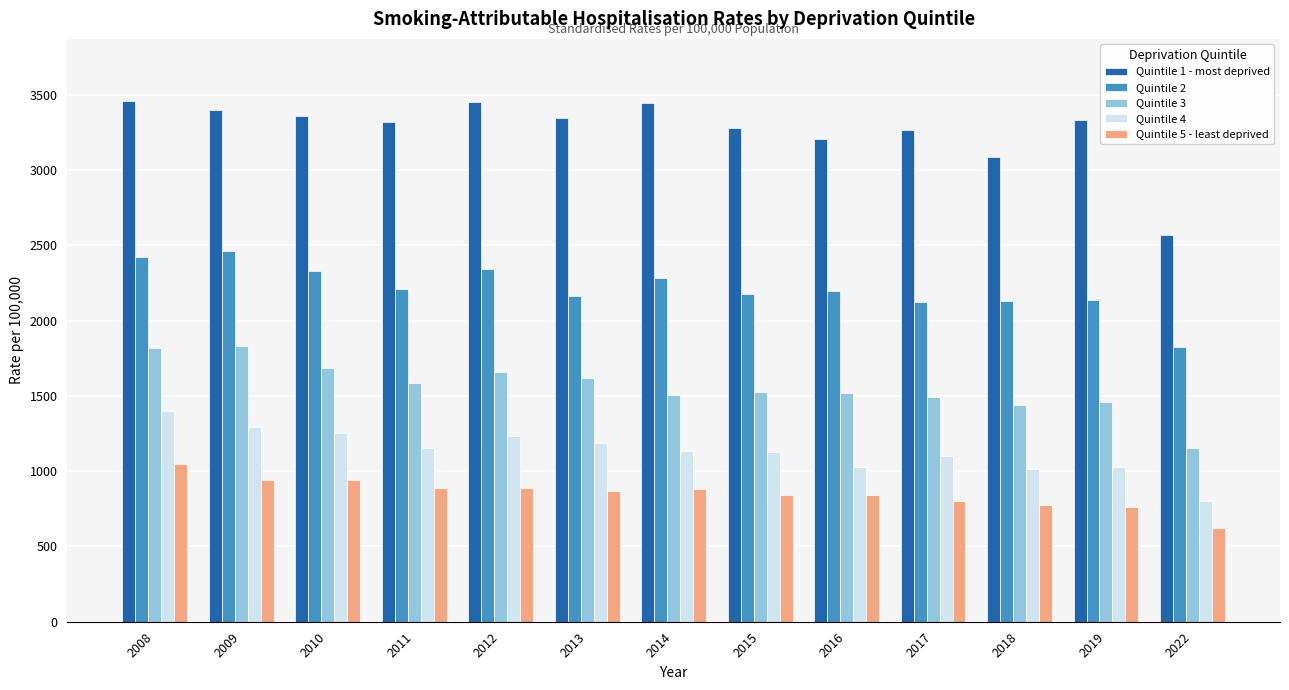

True or false: Quintile 5 - least deprived has a value of 865.0 at 2013.

True